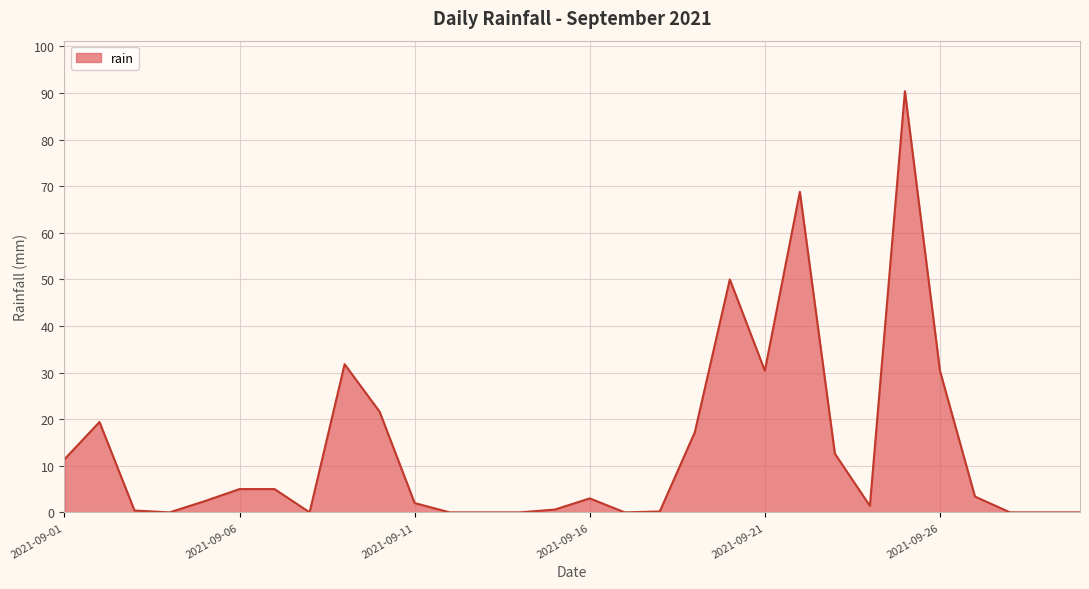

What is the difference between the second highest and minimum values?

68.8